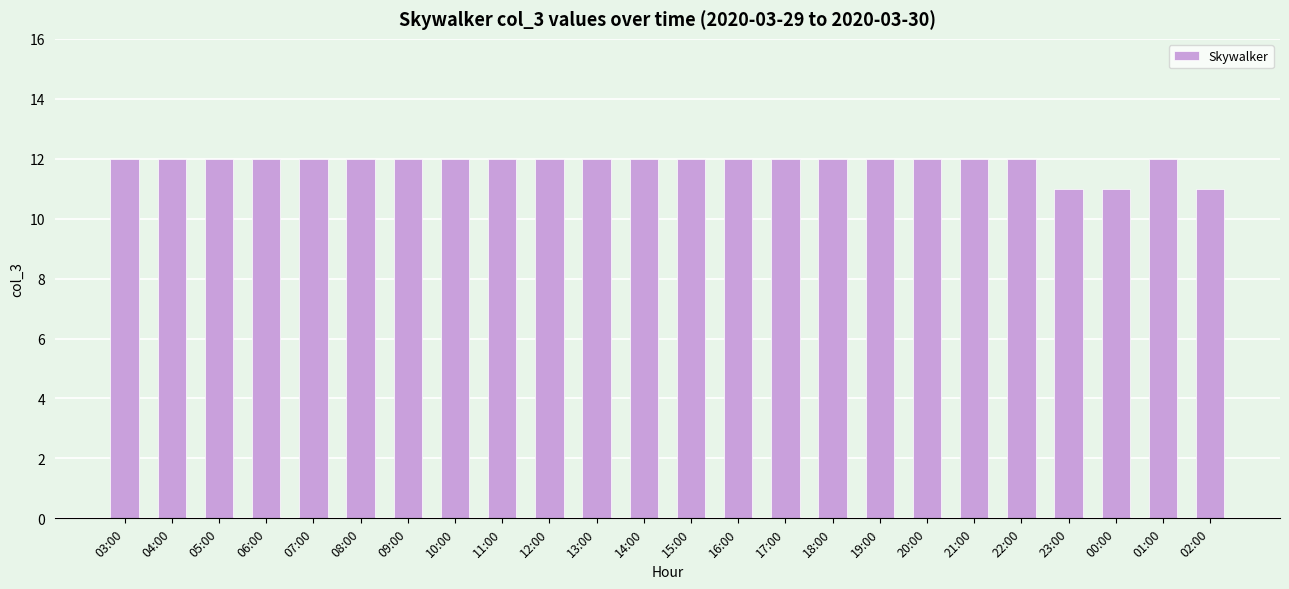

What is the sum of the values at 14:00 and 05:00?

24